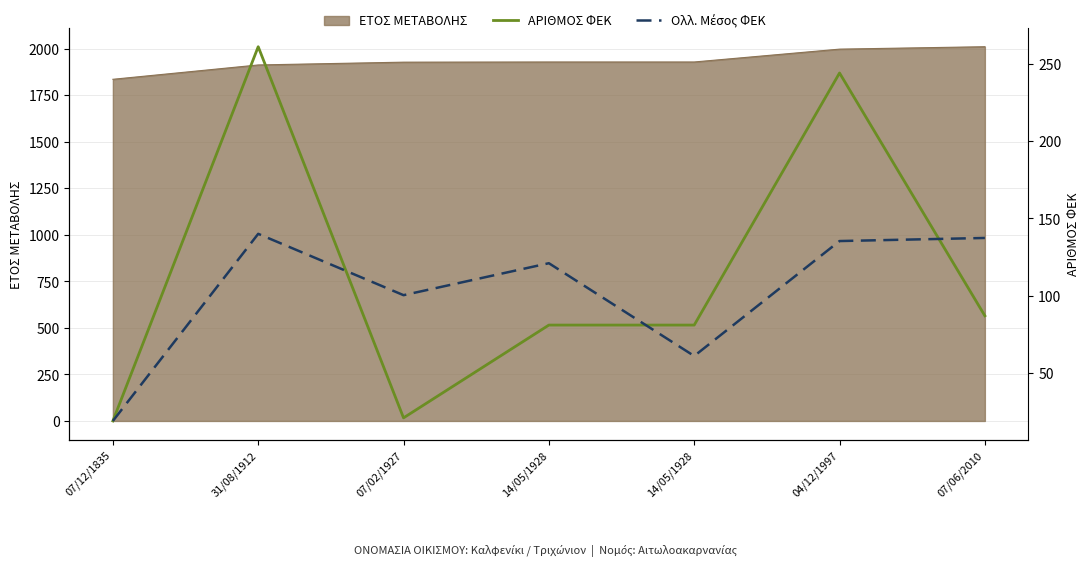

Where do Ολλ. Μέσος ΦΕΚ and ΑΡΙΘΜΟΣ ΦΕΚ first cross each other?

31/08/1912 and 07/02/1927